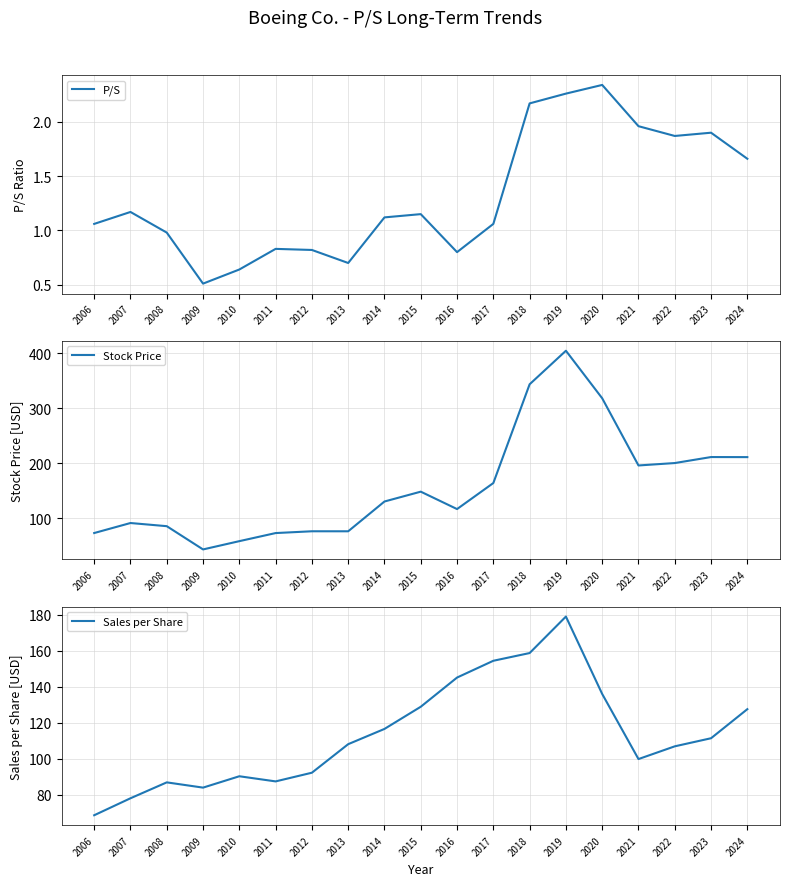

At which label is P/S closest to 1?

2008